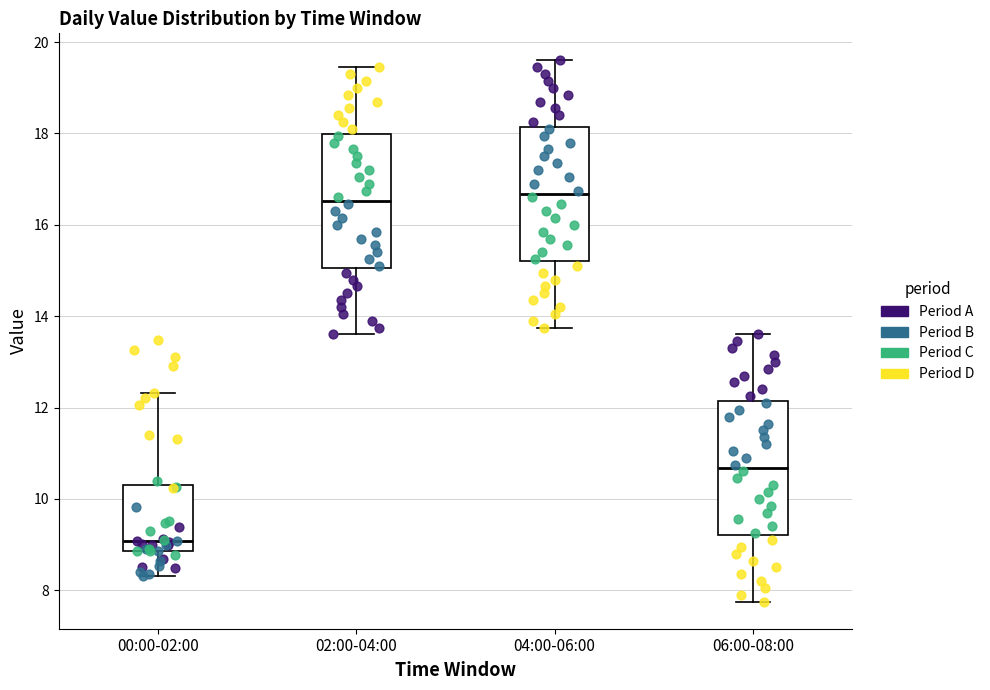

Reading left to right, transcribe this box plot: for each box, give where its median line is, the range the box spans, and where its two whiskers end, as read against the y-axis. The values are not printed on the chart, so give them approximately, as read against the axis.

00:00-02:00: median 9.0, box 8.8 to 10.4, whiskers 8.4 to 12.4
02:00-04:00: median 16.6, box 15.0 to 18.0, whiskers 13.6 to 19.4
04:00-06:00: median 16.6, box 15.2 to 18.2, whiskers 13.8 to 19.6
06:00-08:00: median 10.6, box 9.2 to 12.2, whiskers 7.8 to 13.6